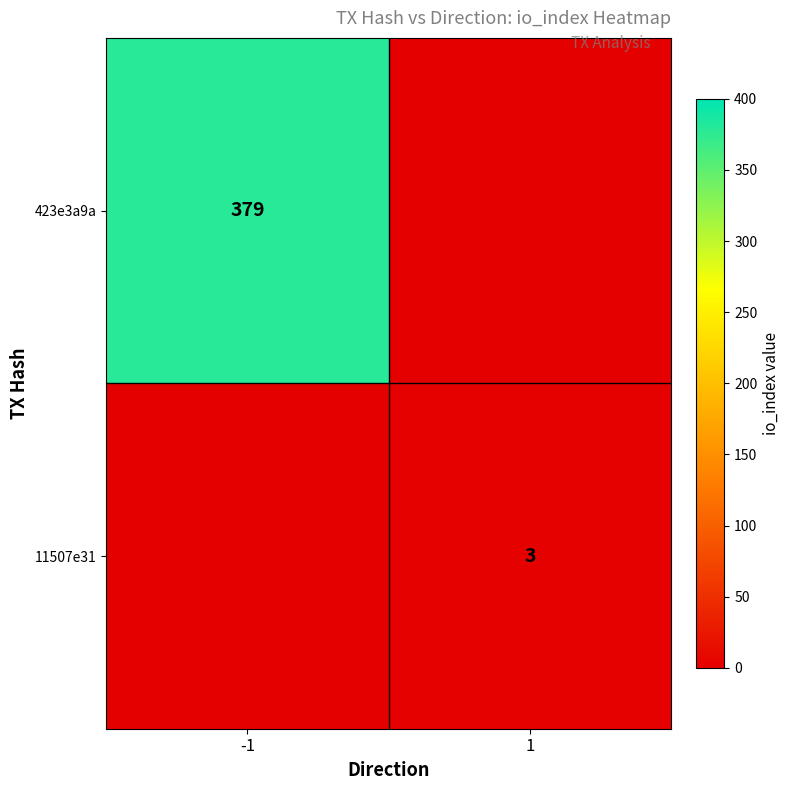

At which category does the chart reach its minimum across all series?

1